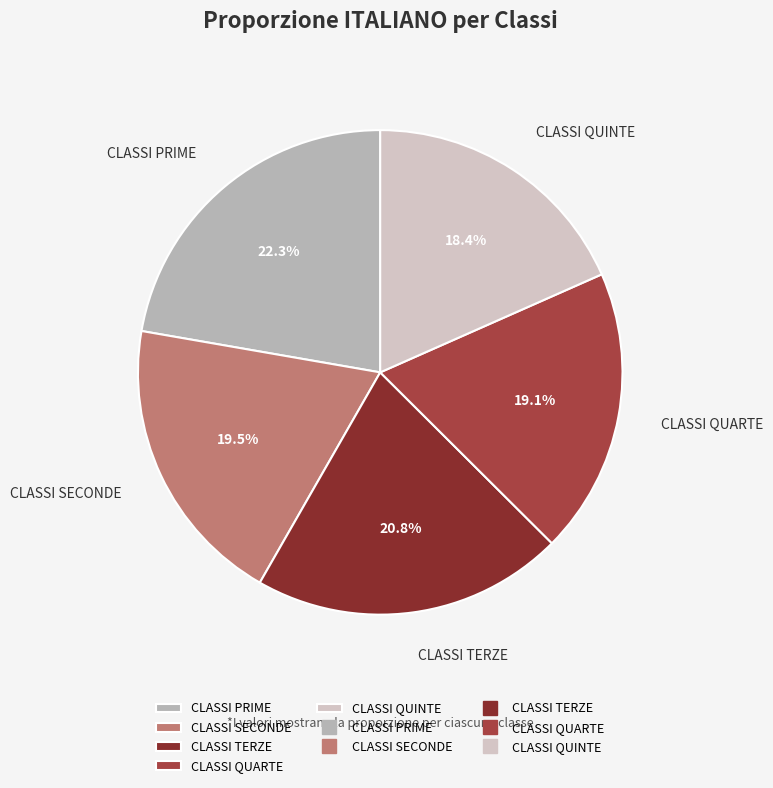

Is CLASSI QUINTE the majority of the pie?

No